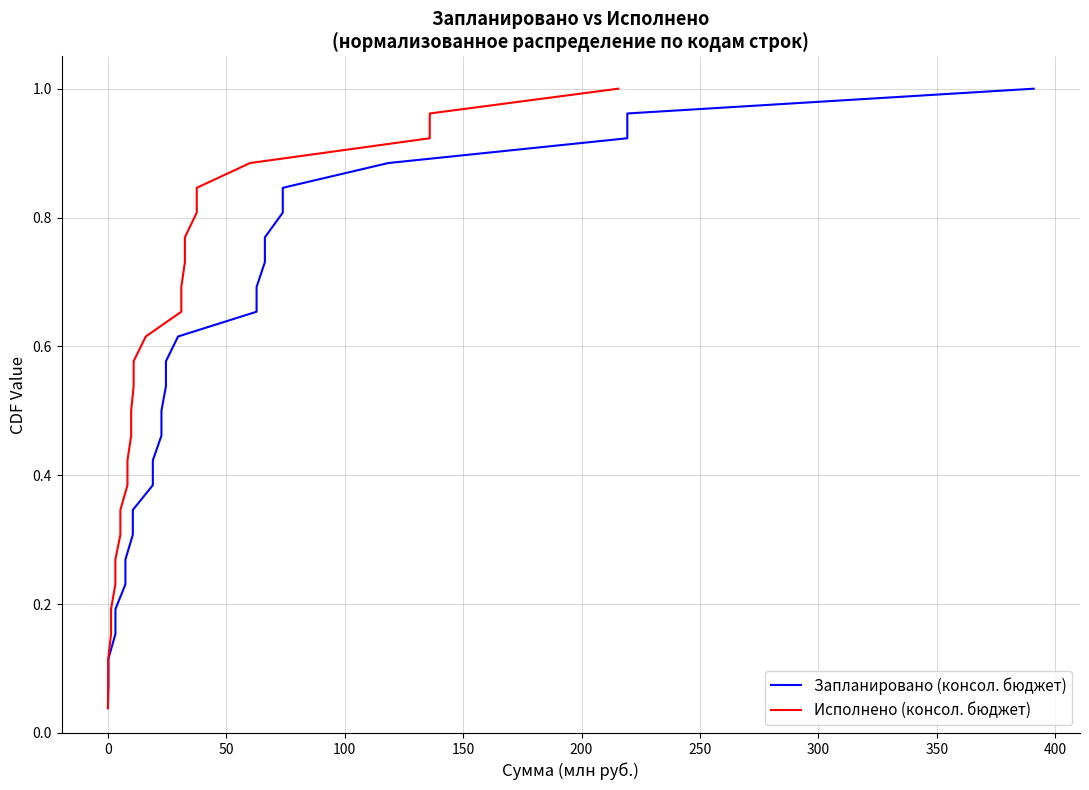

True or false: Исполнено (консол. бюджет) has a value of 0.1 at 150.

False